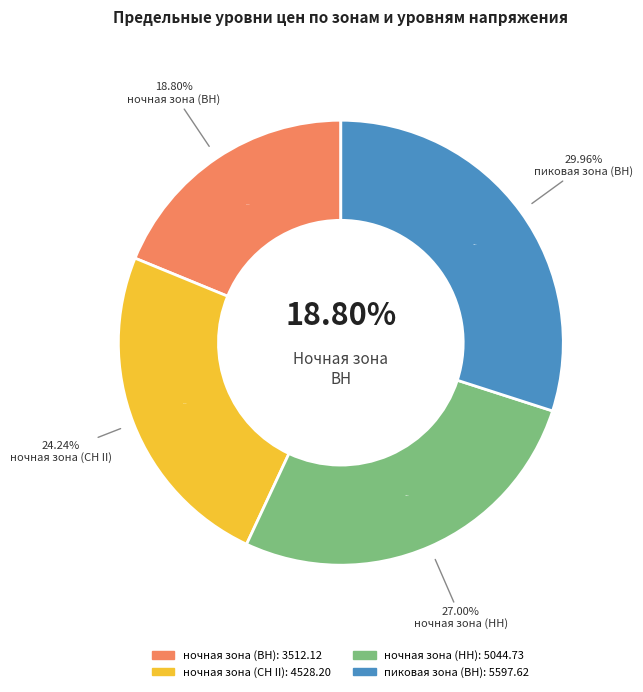

What is the change in value from ночная зона (СН II) to пиковая зона (ВН)?

+1069.4